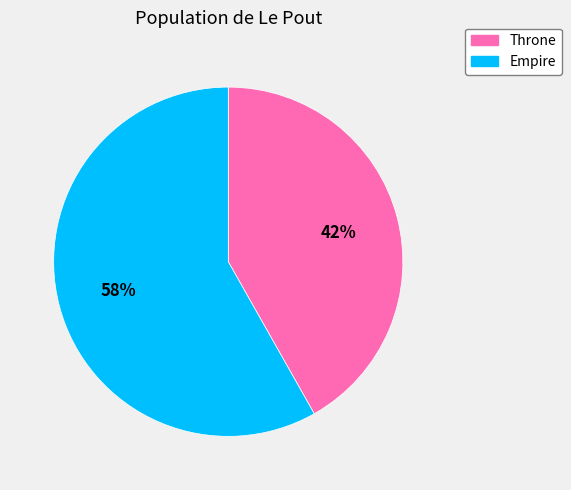

Is the sum of Empire and Throne greater than half?

Yes